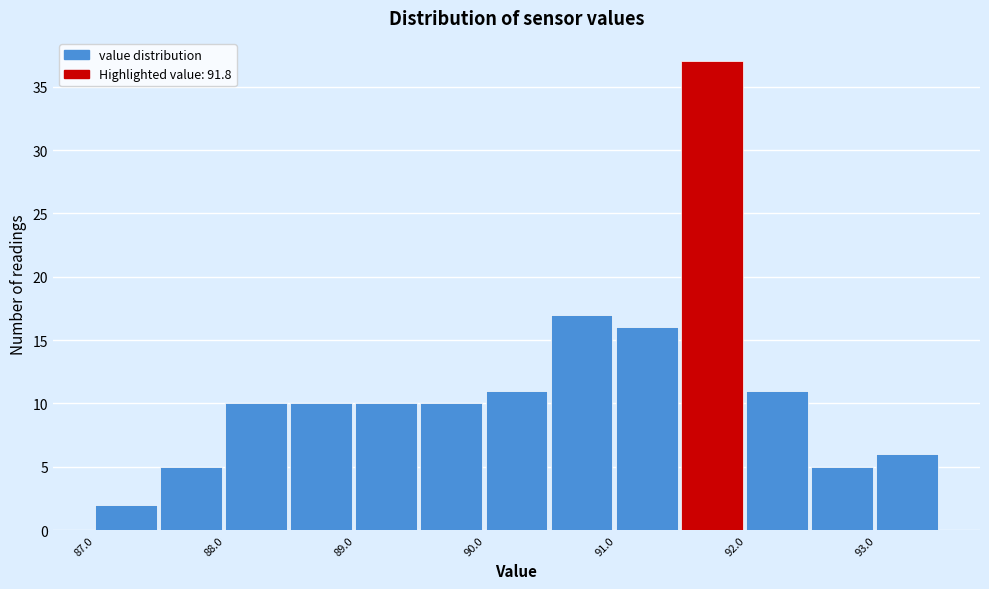

Reading left to right, list every bar in this chart as the range it spans on the x-axis followed by its height. The values are not printed on the chart, so give them approximately, as read against the axis.

87.0 to 87.5: 2
87.5 to 88.0: 5
88.0 to 88.5: 10
88.5 to 89.0: 10
89.0 to 89.5: 10
89.5 to 90.0: 10
90.0 to 90.5: 11
90.5 to 91.0: 17
91.0 to 91.5: 16
91.5 to 92.0: 37
92.0 to 92.5: 11
92.5 to 93.0: 5
93.0 to 93.5: 6